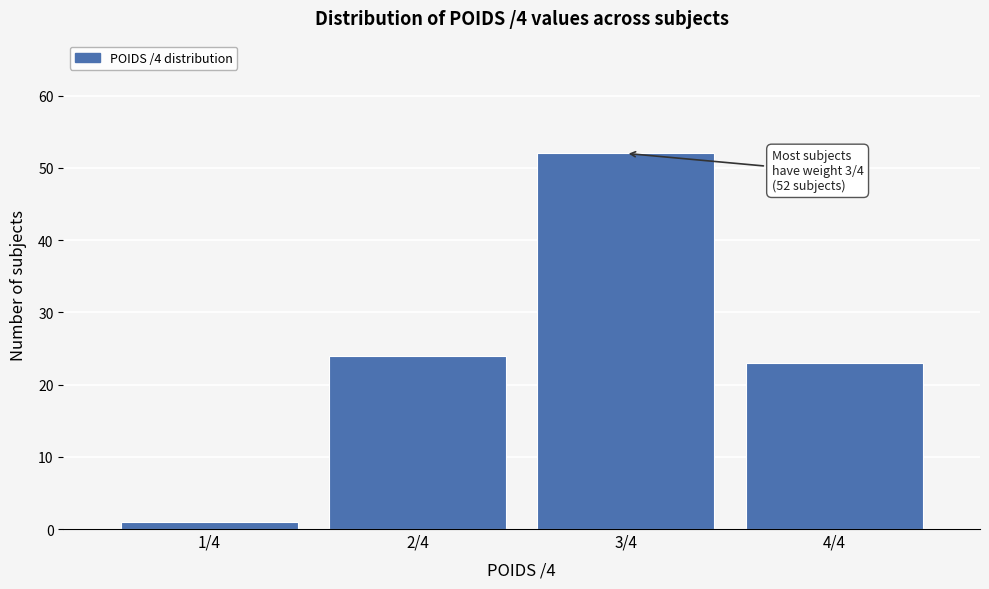

Reading left to right, transcribe all the data shown in this chart.

1/4=1	2/4=24	3/4=52	4/4=23